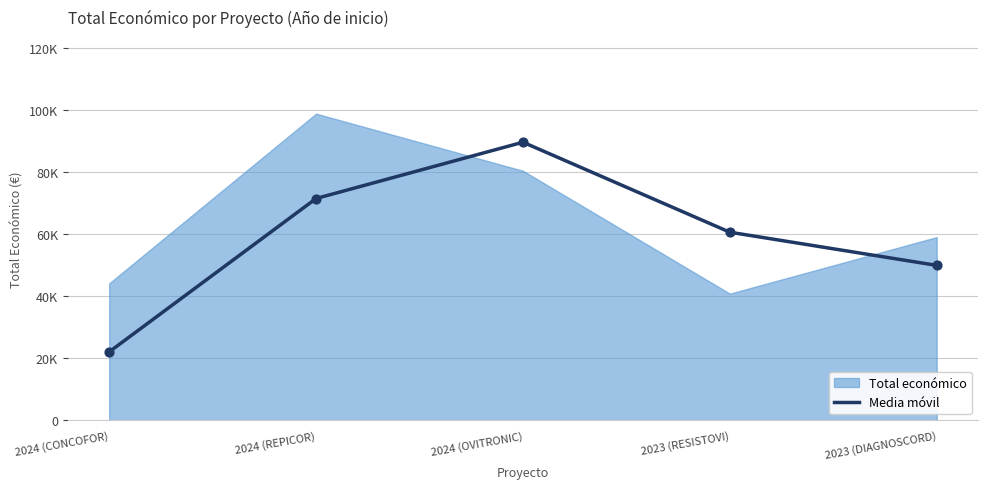

Approximately how many times larger is the value at 2024 (OVITRONIC) compared to 2023 (DIAGNOSCORD)?

1.8